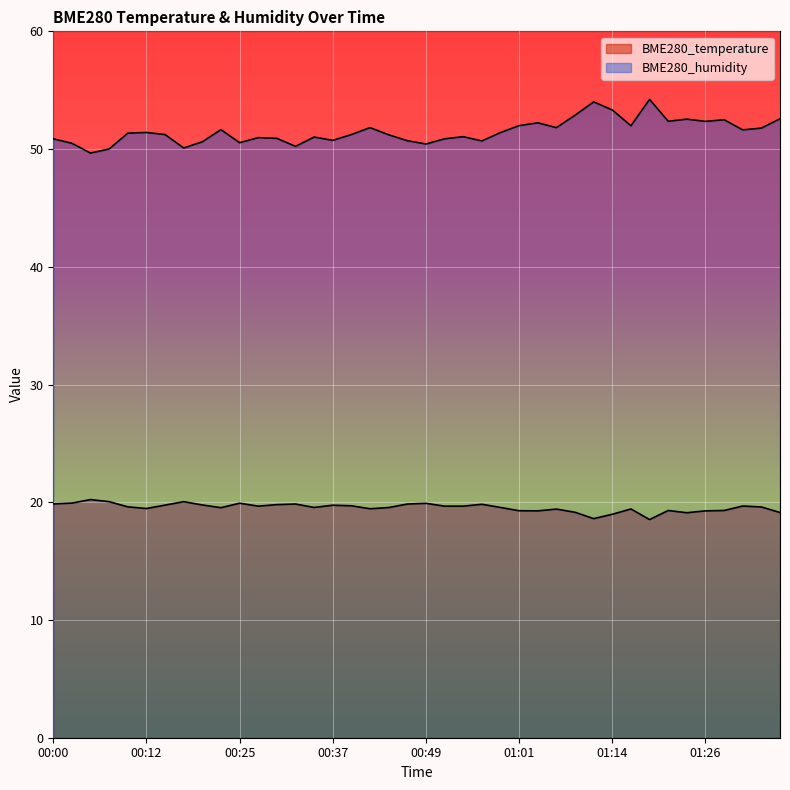

At which label does BME280_humidity first exceed 51?

00:10